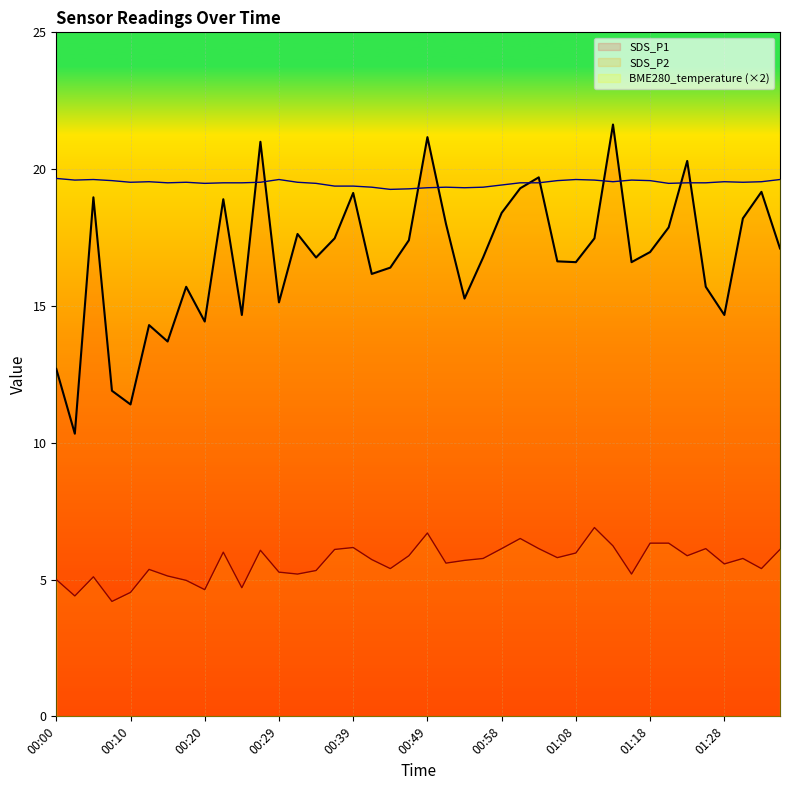

Reading left to right, list all the values displayed in this chart.

SDS_P1: 00:00=12.7	00:03=10.3	00:05=19.0	00:07=11.9	00:10=11.4	00:12=14.3	00:15=13.7	00:17=15.7	00:20=14.4	00:22=18.9	00:24=14.7	00:27=21.0	00:29=15.1	00:32=17.6	00:34=16.8	00:37=17.5	00:39=19.1	00:41=16.2	00:44=16.4	00:46=17.4	00:49=21.2	00:51=18.0	00:53=15.3	00:56=16.8	00:58=18.4	01:01=19.3	01:03=19.7	01:06=16.6	01:08=16.6	01:11=17.5	01:13=21.6	01:15=16.6	01:18=17.0	01:20=17.9	01:23=20.3	01:25=15.7	01:28=14.7	01:30=18.2	01:32=19.2	01:35=17.1
SDS_P2: 00:00=5.0	00:03=4.4	00:05=5.1	00:07=4.2	00:10=4.5	00:12=5.4	00:15=5.1	00:17=5.0	00:20=4.6	00:22=6.0	00:24=4.7	00:27=6.1	00:29=5.3	00:32=5.2	00:34=5.3	00:37=6.1	00:39=6.2	00:41=5.7	00:44=5.4	00:46=5.9	00:49=6.7	00:51=5.6	00:53=5.7	00:56=5.8	00:58=6.1	01:01=6.5	01:03=6.1	01:06=5.8	01:08=6.0	01:11=6.9	01:13=6.2	01:15=5.2	01:18=6.3	01:20=6.3	01:23=5.9	01:25=6.1	01:28=5.6	01:30=5.8	01:32=5.4	01:35=6.1
BME280_temperature: 00:00=19.7	00:03=19.6	00:05=19.6	00:07=19.6	00:10=19.5	00:12=19.5	00:15=19.5	00:17=19.5	00:20=19.5	00:22=19.5	00:24=19.5	00:27=19.5	00:29=19.6	00:32=19.5	00:34=19.5	00:37=19.4	00:39=19.4	00:41=19.3	00:44=19.3	00:46=19.3	00:49=19.3	00:51=19.3	00:53=19.3	00:56=19.3	00:58=19.4	01:01=19.5	01:03=19.5	01:06=19.6	01:08=19.6	01:11=19.6	01:13=19.5	01:15=19.6	01:18=19.6	01:20=19.5	01:23=19.5	01:25=19.5	01:28=19.5	01:30=19.5	01:32=19.5	01:35=19.6